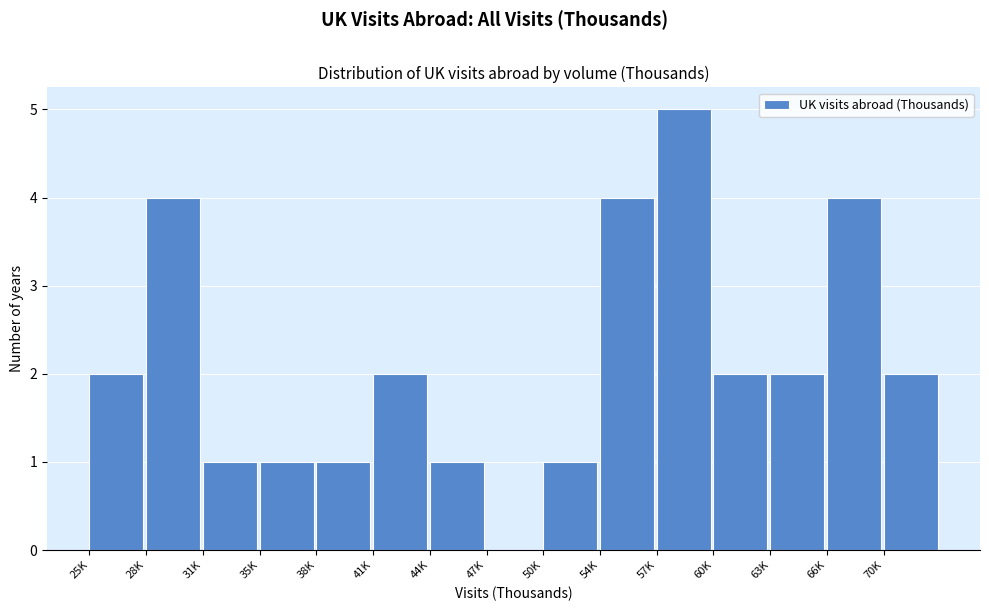

Reading left to right, list all the values displayed in this chart.

25K=2	28K=4	31K=1	35K=1	38K=1	41K=2	44K=1	47K=0	50K=1	54K=4	57K=5	60K=2	63K=2	66K=4	70K=2